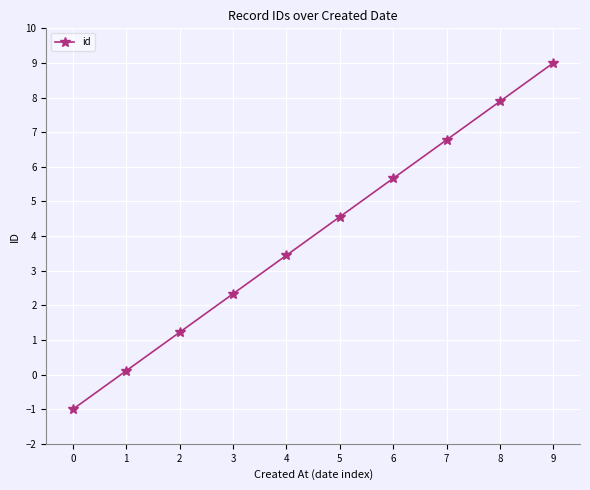

Reading left to right, extract all data points from this chart.

-1.0	0.1	1.2	2.3	3.4	4.6	5.7	6.8	7.9	9.0